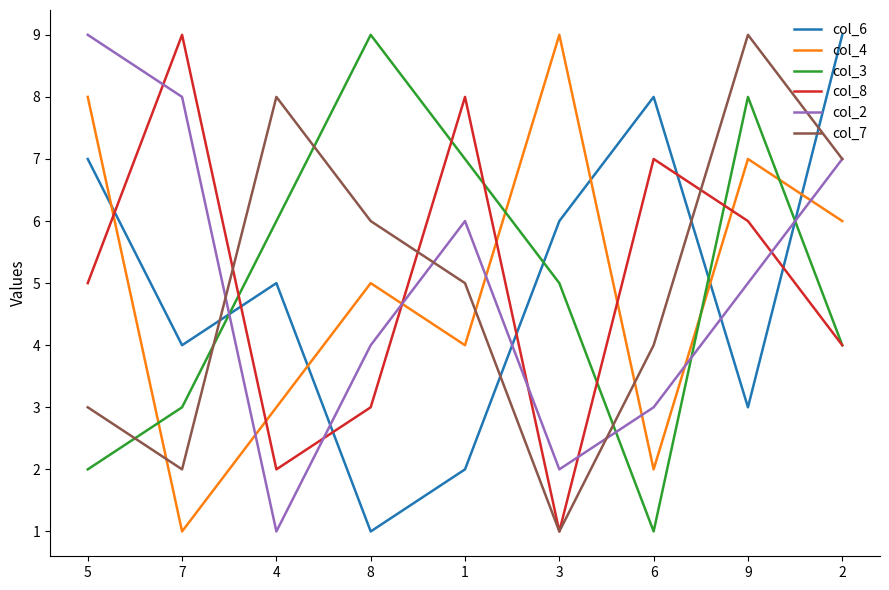

How many times do col_6 and col_7 cross each other?

4